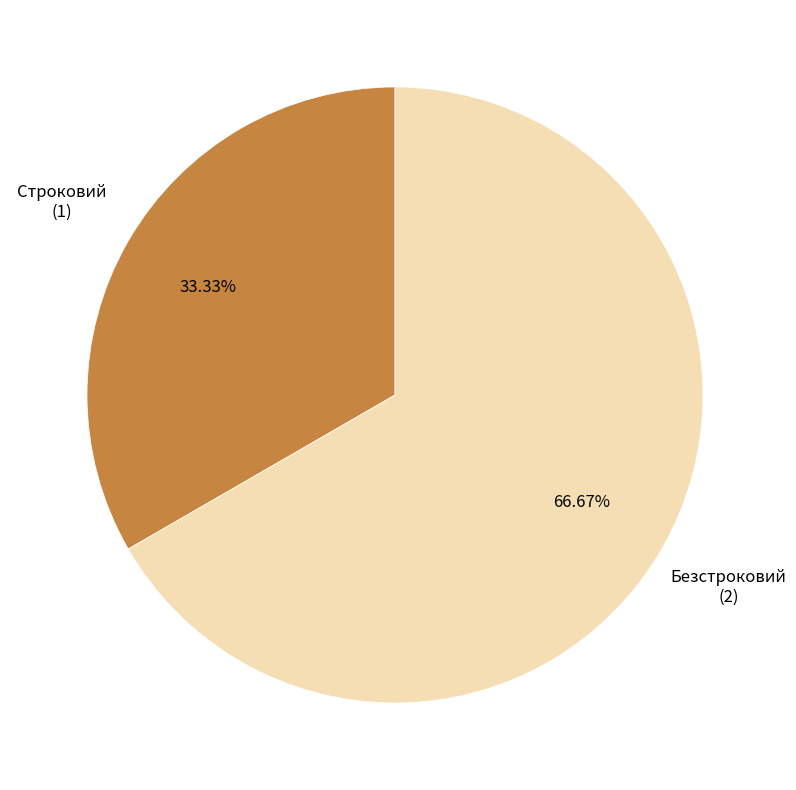

Is there a majority slice in this chart?

Yes